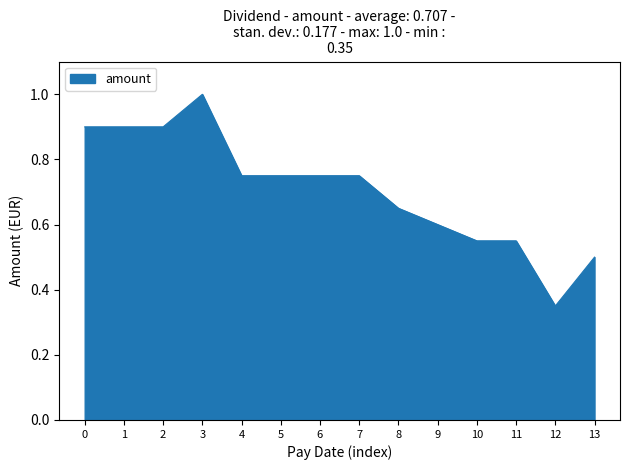

At which label is the value closest to 0?

12